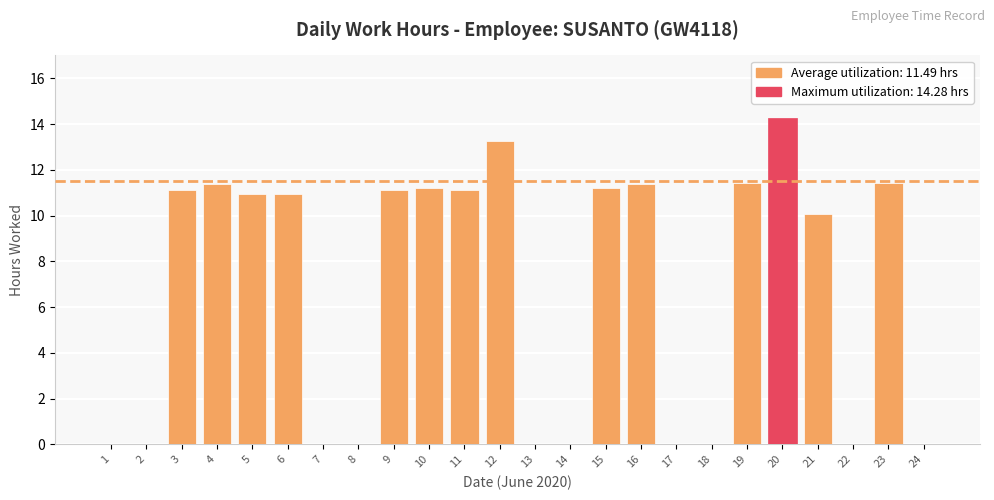

Where is the data nearest to the value 7?

21